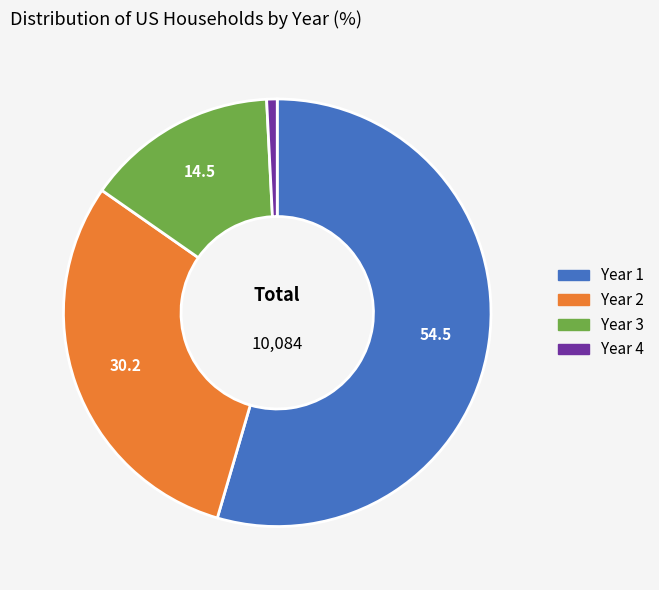

Is there any slice that represents more than half of the pie?

Yes